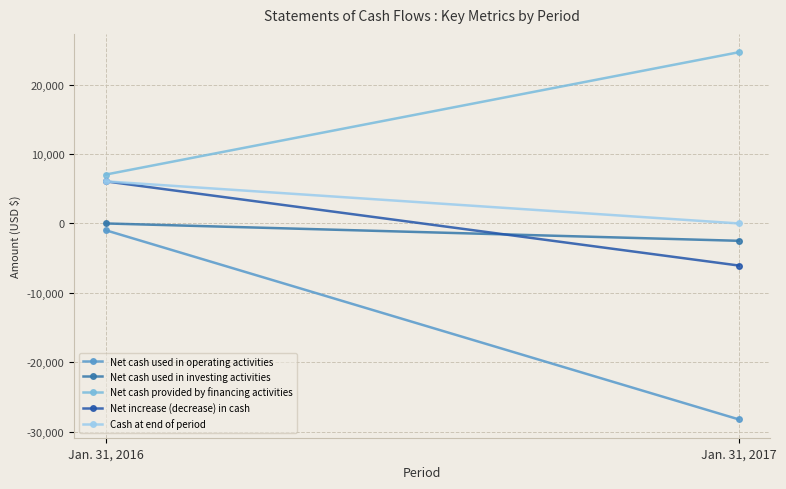

List the labels in order of Net cash used in operating activities value, smallest first.

Jan. 31, 2017, Jan. 31, 2016